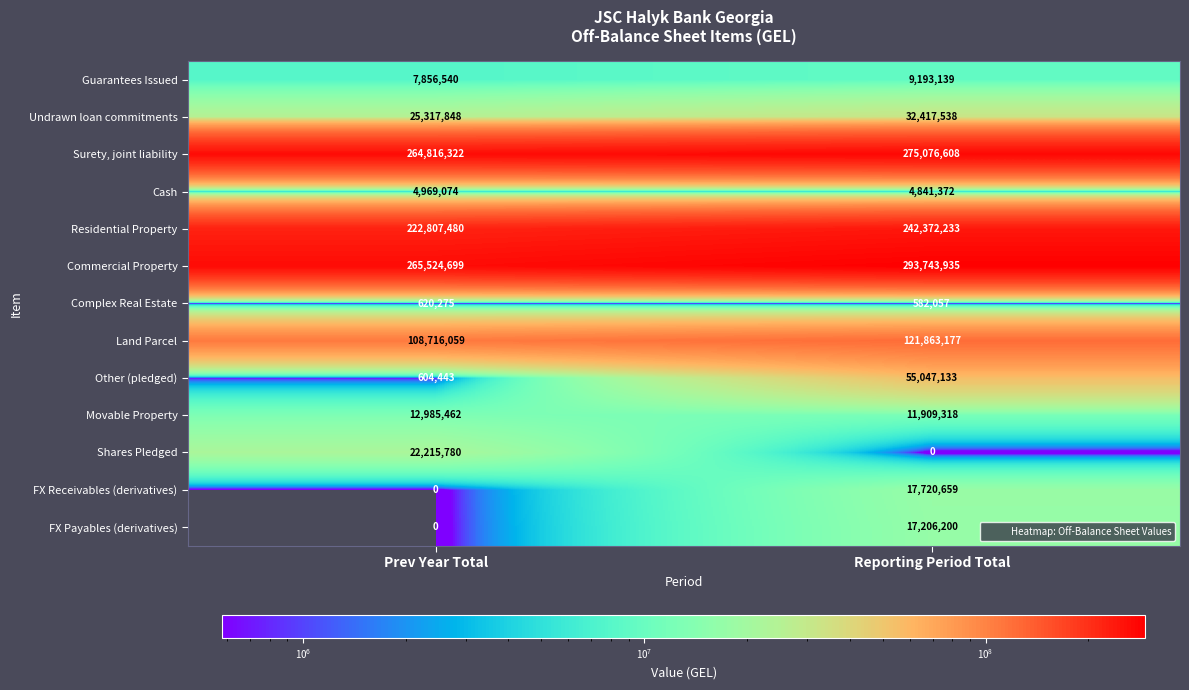

Which series has the largest range (max minus min)?

Other (pledged)